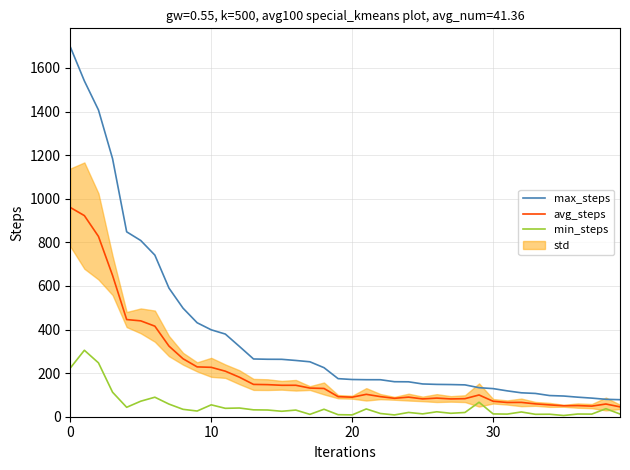

What is the label of the 23rd point from the left?

22